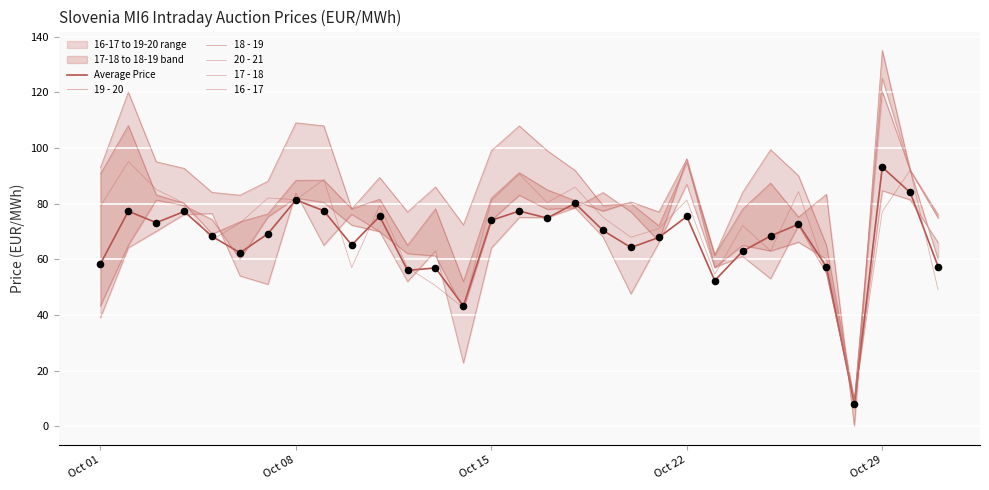

Which series reaches the maximum Y coordinate?

18 - 19